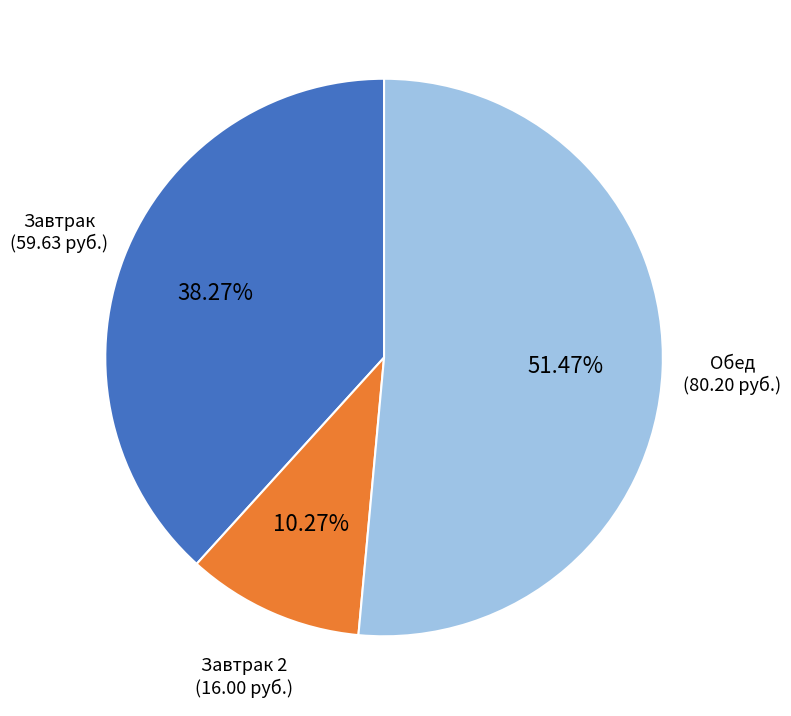

What is the smallest slice in the pie chart?

Завтрак 2